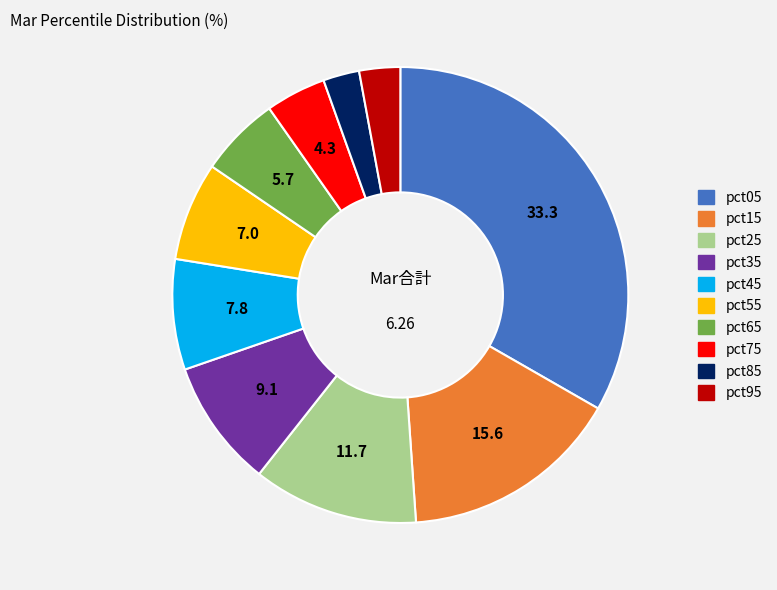

What is the ratio of the value at pct65 to the value at pct05?

0.2